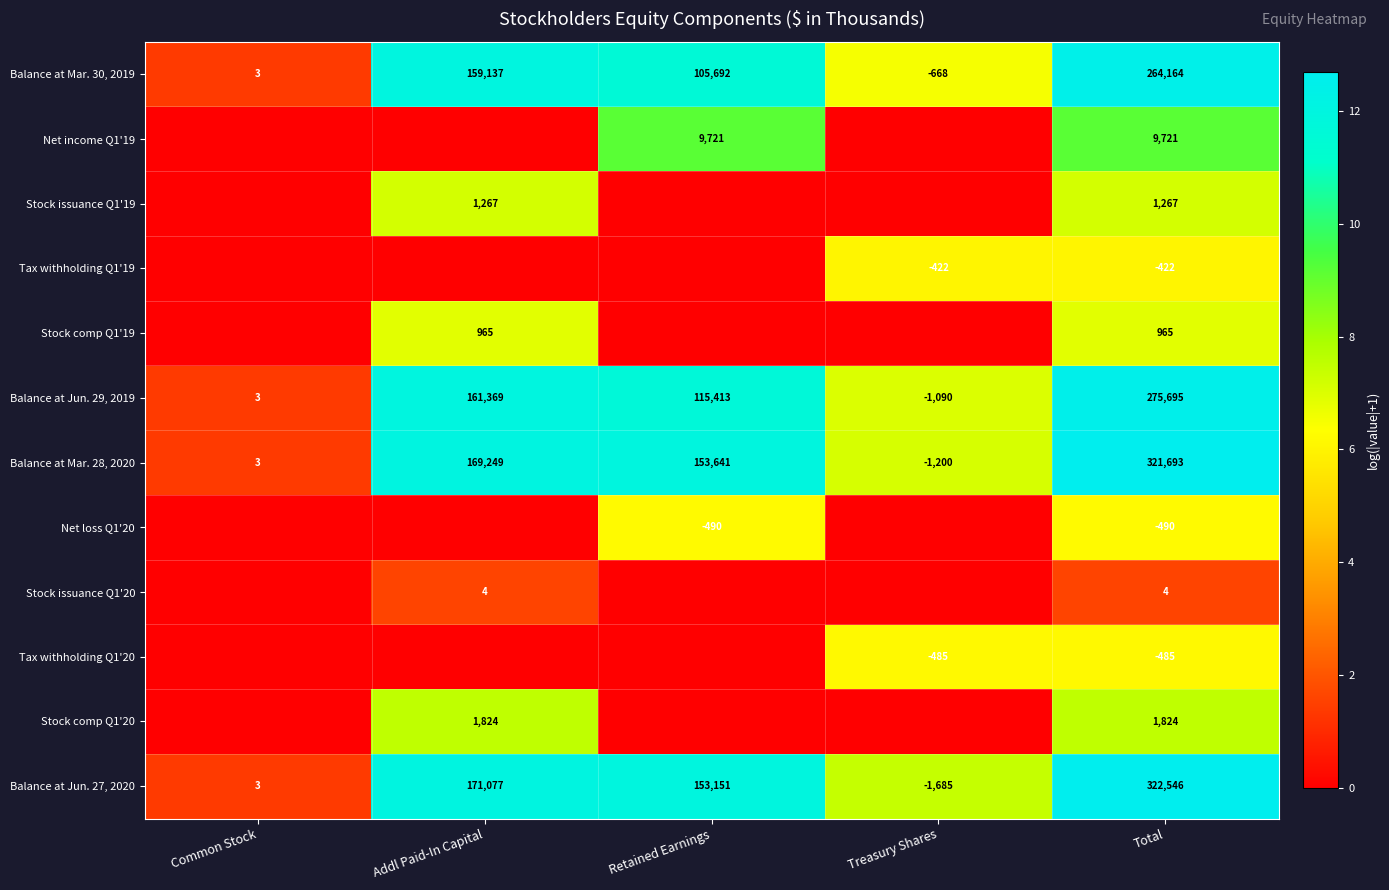

Is the value of Stock comp Q1'19 at Total greater than the value of Stock comp Q1'20 at Total?

No